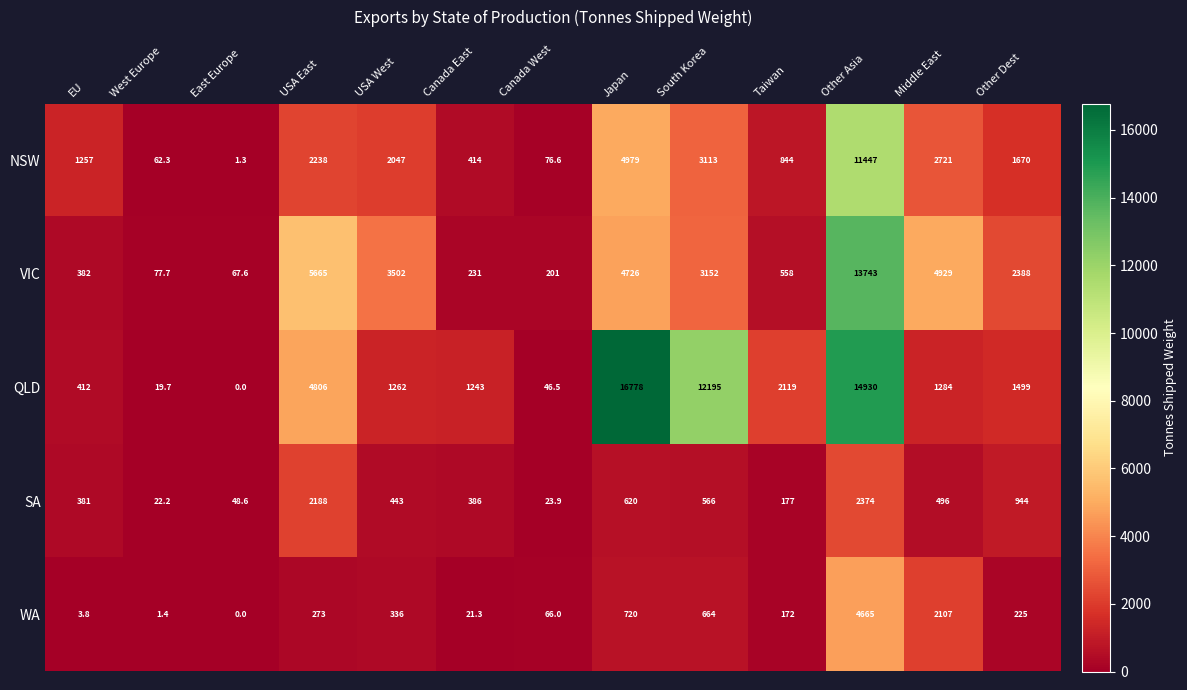

Which series has the largest total across all categories?

QLD